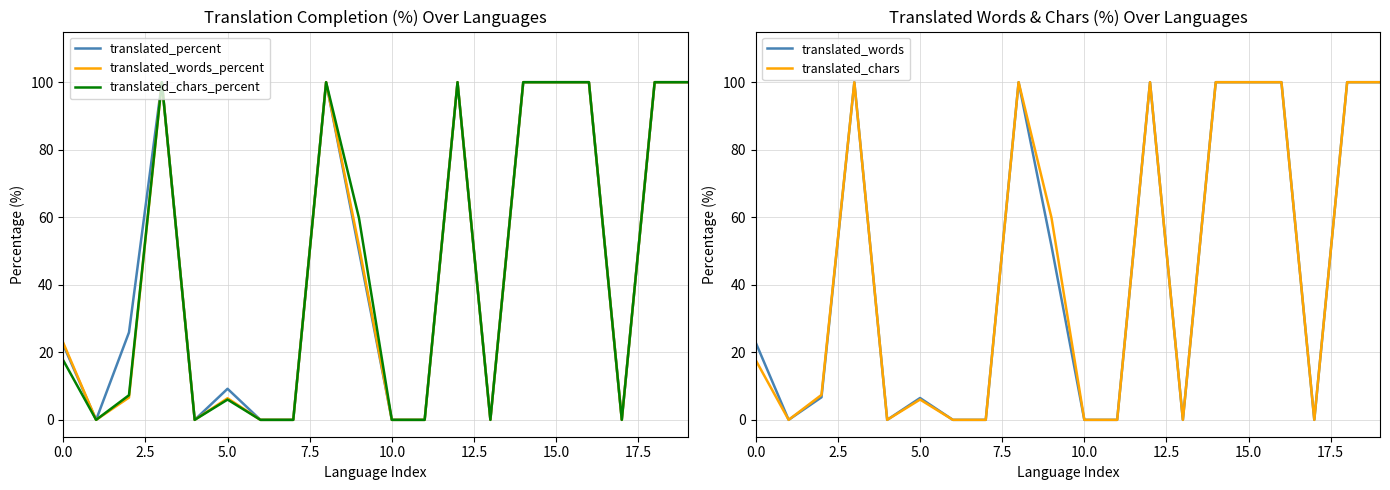

True or false: translated_chars_percent and translated_chars intersect in this chart.

False